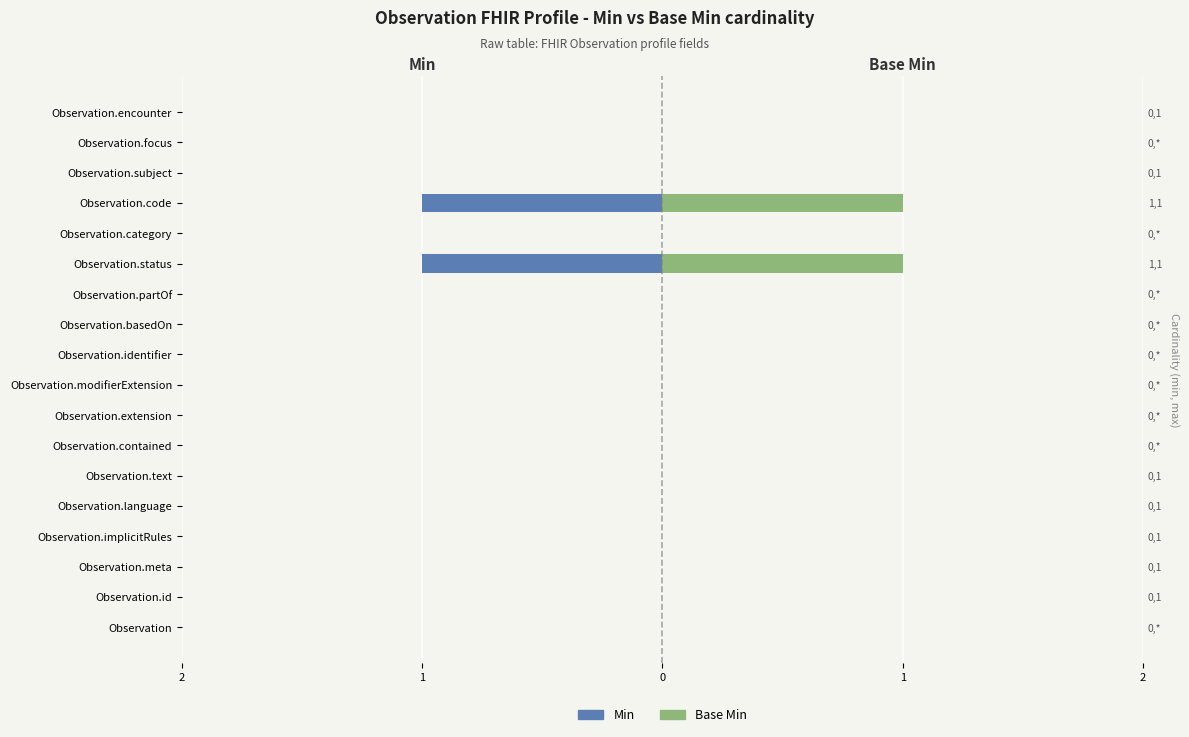

How many bars are there in total?

36